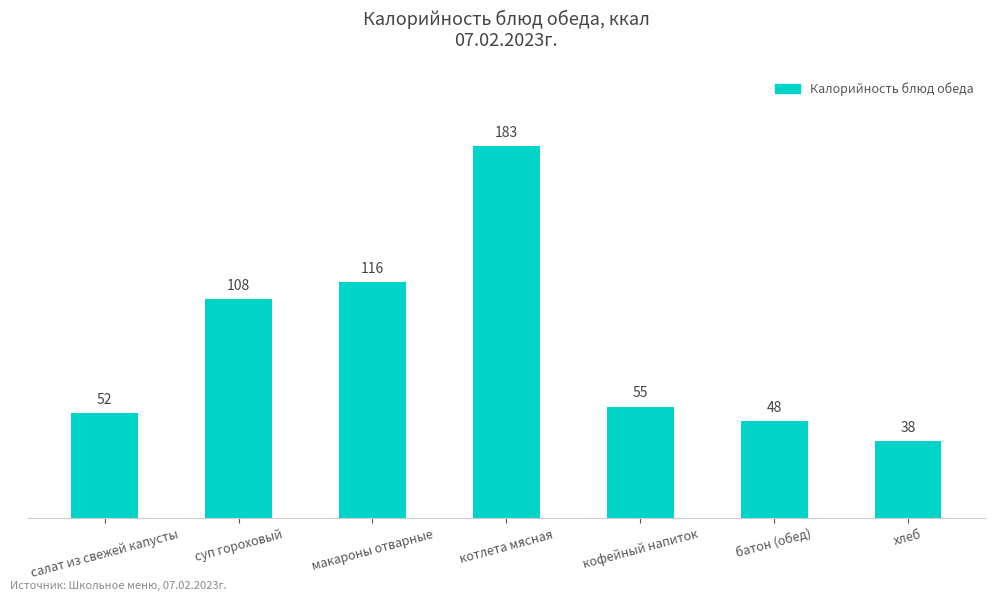

At which category does the chart reach its minimum across all series?

хлеб